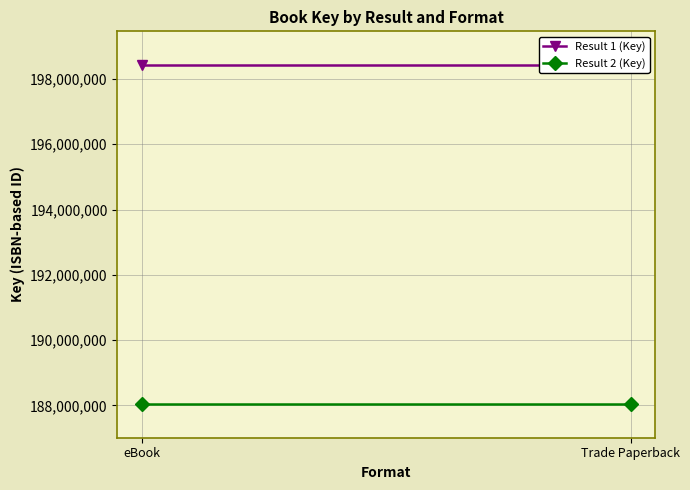

Is it true that Result 1 (Key) equals 348223678 at Trade Paperback?

False